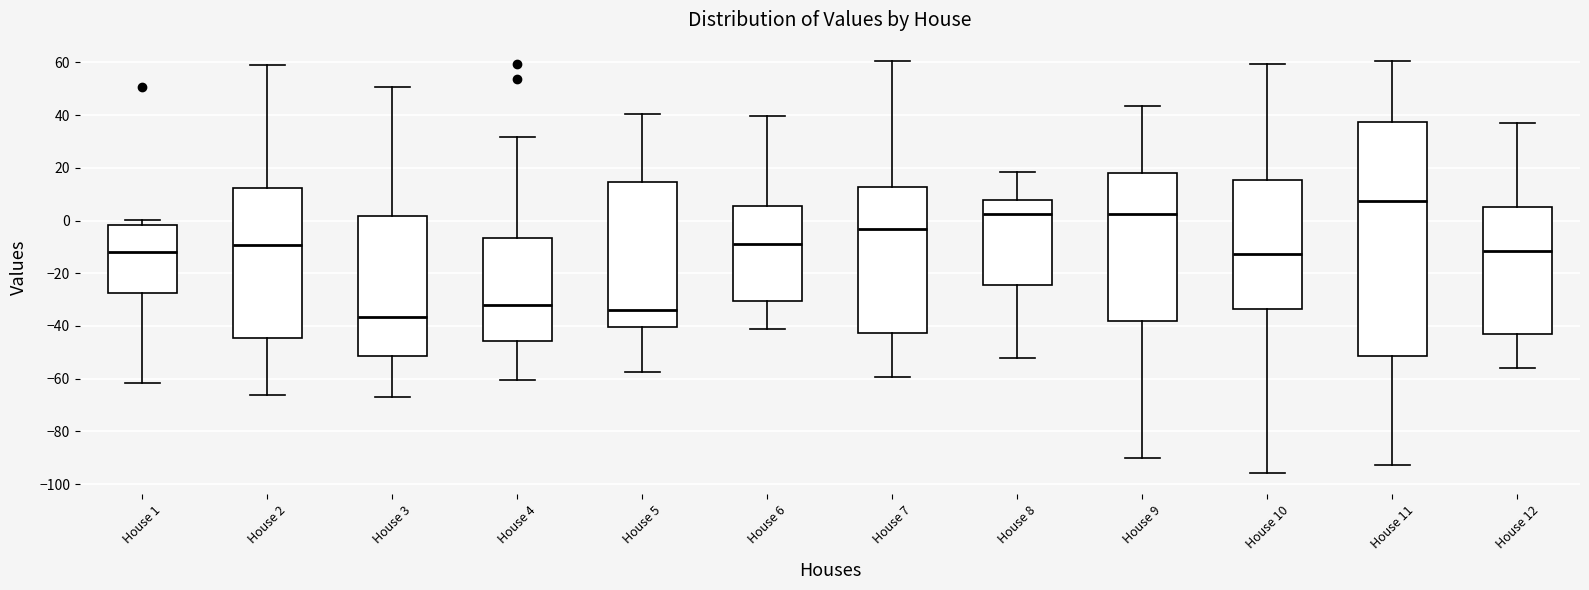

Reading left to right, read every box against the y-axis: the position of its median line, the range the box covers, and the ends of its whiskers. The values are not printed on the chart, so give them approximately, as read against the axis.

House 1: median -12, box -28 to -2, whiskers -62 to 0
House 2: median -10, box -44 to 12, whiskers -66 to 58
House 3: median -36, box -52 to 2, whiskers -68 to 50
House 4: median -32, box -46 to -6, whiskers -60 to 32
House 5: median -34, box -40 to 14, whiskers -58 to 40
House 6: median -8, box -30 to 6, whiskers -40 to 40
House 7: median -4, box -42 to 12, whiskers -60 to 60
House 8: median 2, box -24 to 8, whiskers -52 to 18
House 9: median 2, box -38 to 18, whiskers -90 to 44
House 10: median -12, box -34 to 16, whiskers -96 to 60
House 11: median 8, box -52 to 38, whiskers -92 to 60
House 12: median -12, box -42 to 6, whiskers -56 to 36